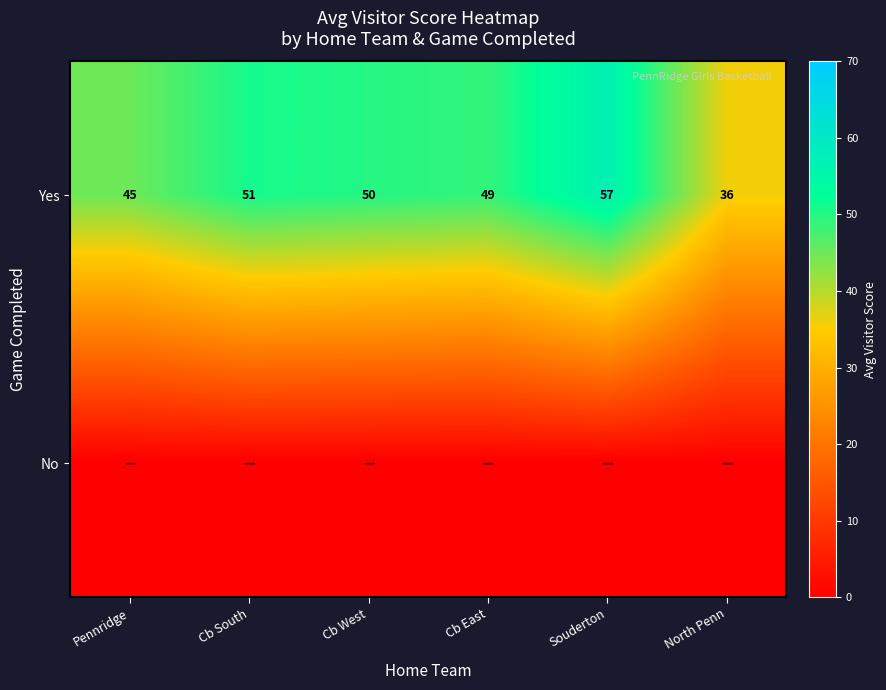

Which category has the lowest value in the Yes series?

North Penn